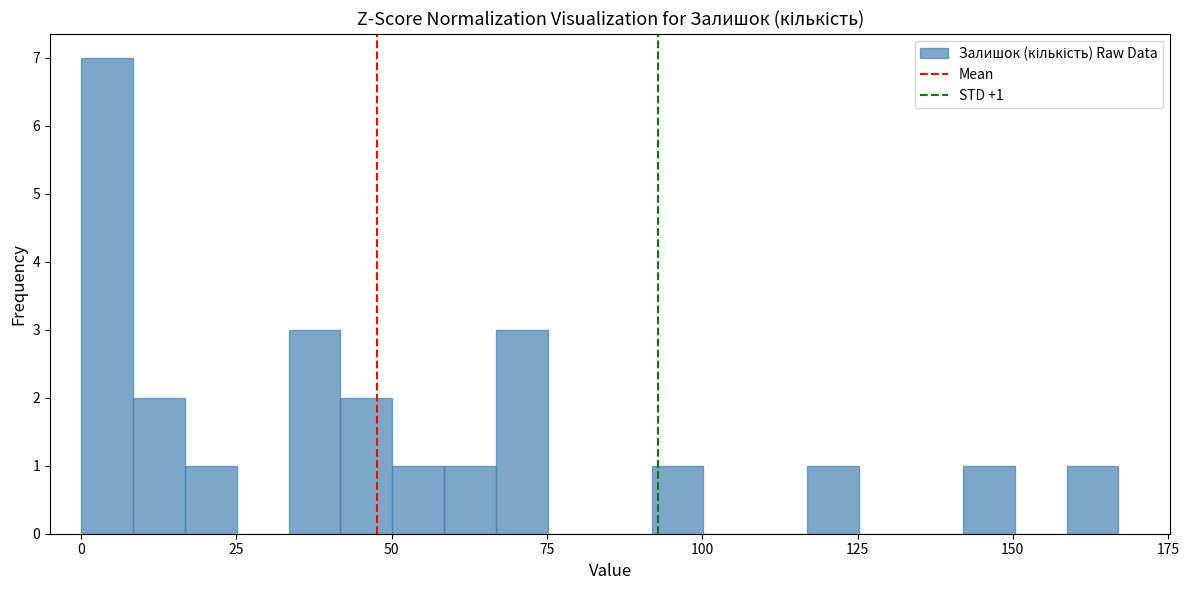

Read against the x-axis, roughly where is the centre of the tallest bar?

5